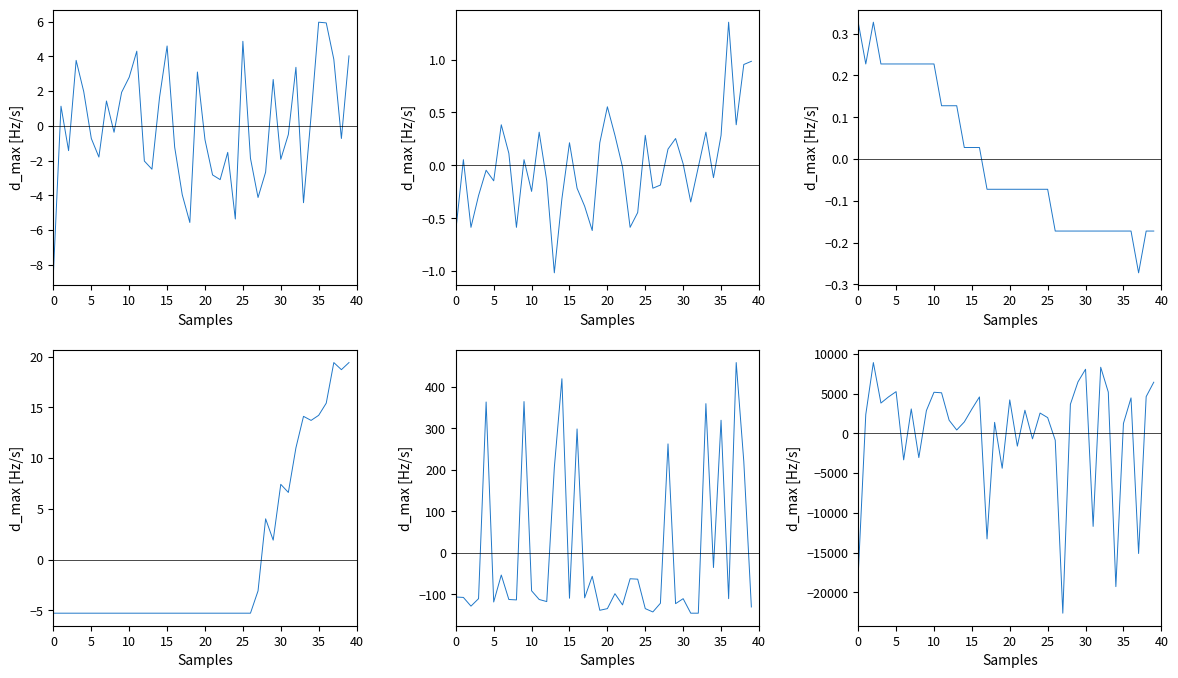

What is the difference between the Temp values at 24 and 37?

0.2